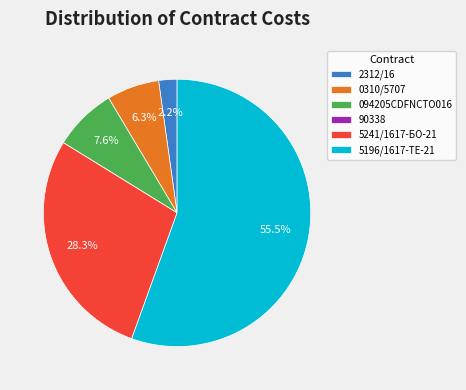

Which slice is the largest?

5196/1617-ТЕ-21